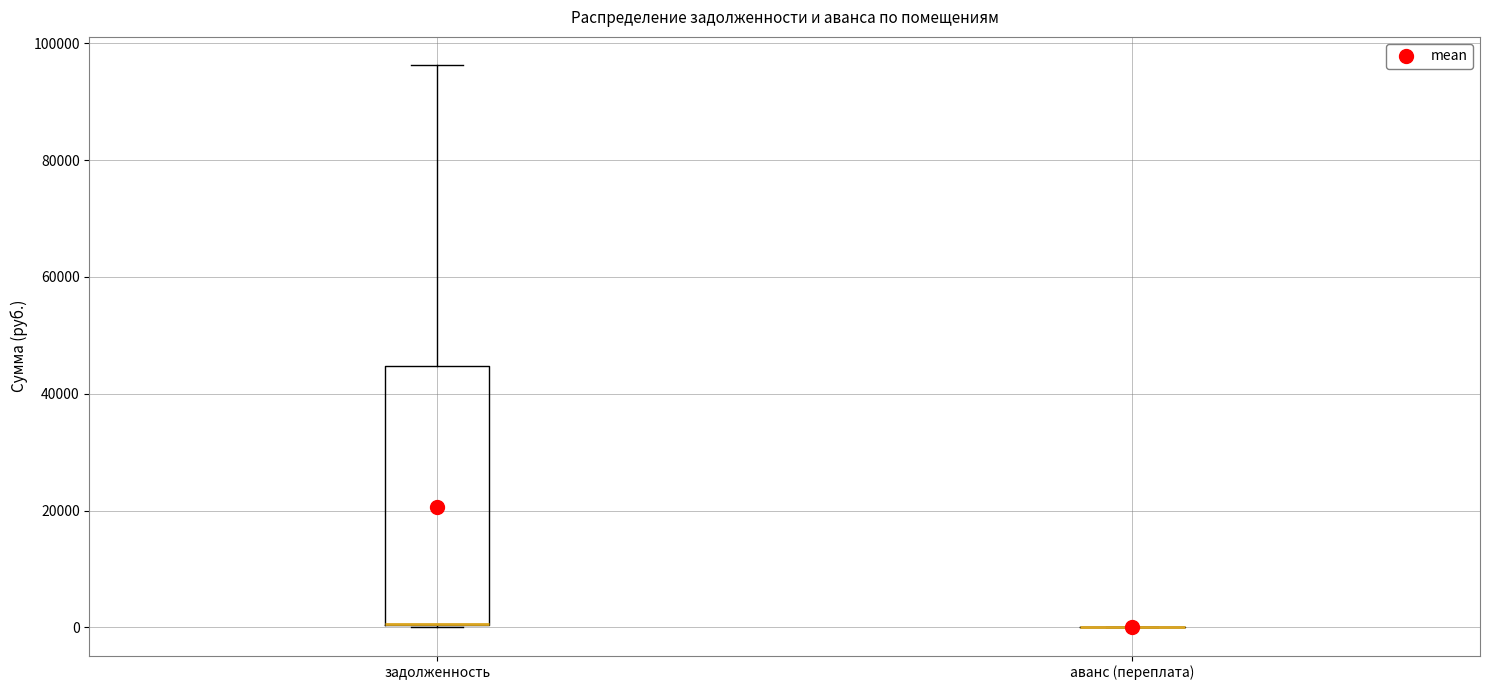

Reading left to right, transcribe this box plot: for each box, give where its median line is, the range the box spans, and where its two whiskers end, as read against the y-axis. The values are not printed on the chart, so give them approximately, as read against the axis.

задолженность: median 0 (drawn on the box's lower edge), box 0 to 44000, whiskers 0 to 96000
аванс (переплата): box collapsed to a line at 0, whiskers 0 to 0